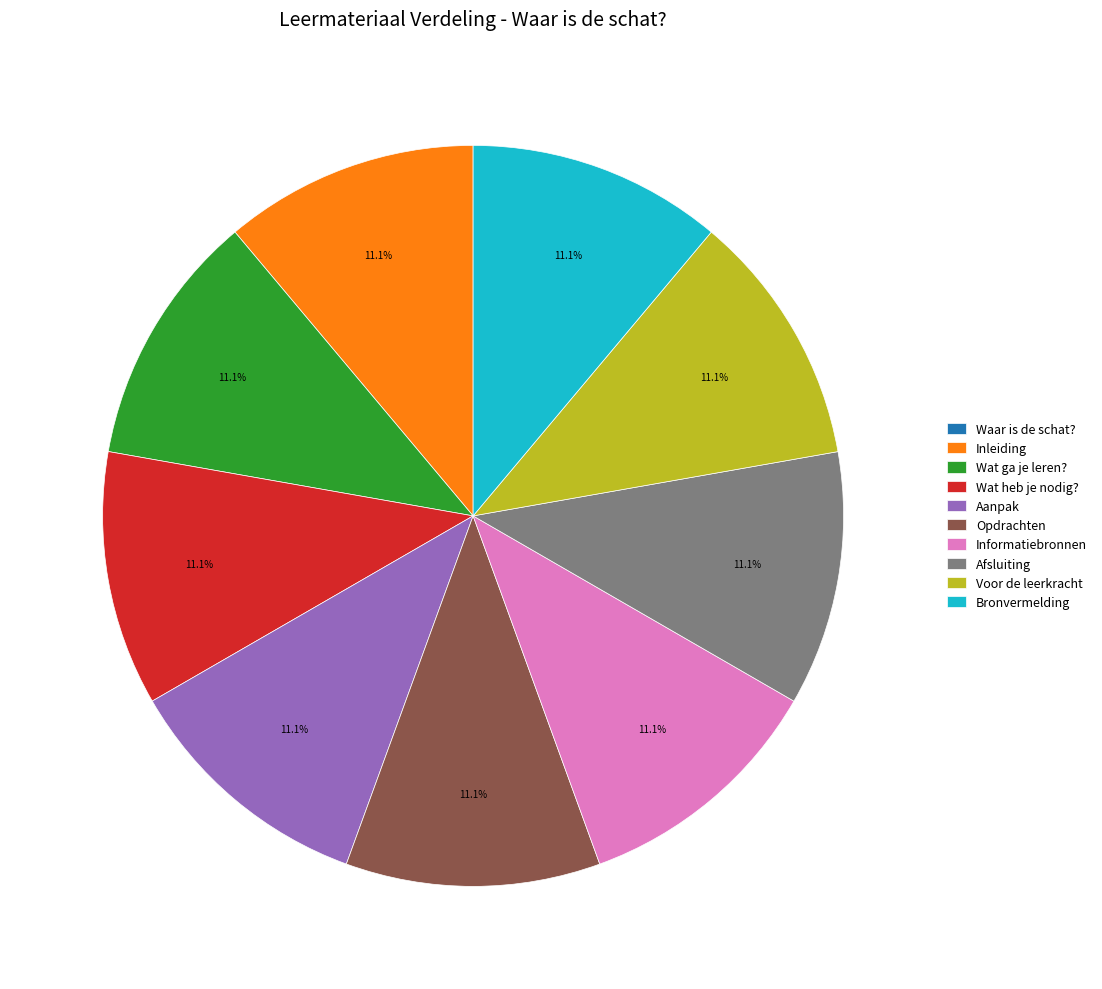

To the nearest percent, what is the combined percentage of Inleiding and Opdrachten?

22%